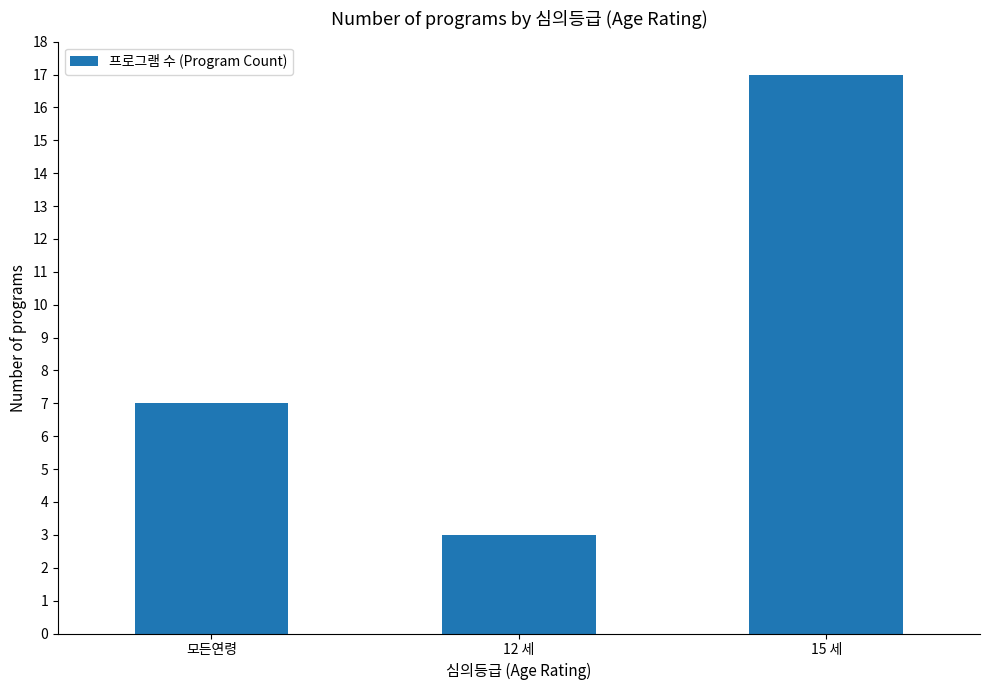

Which label corresponds to the largest value in the chart?

15 세